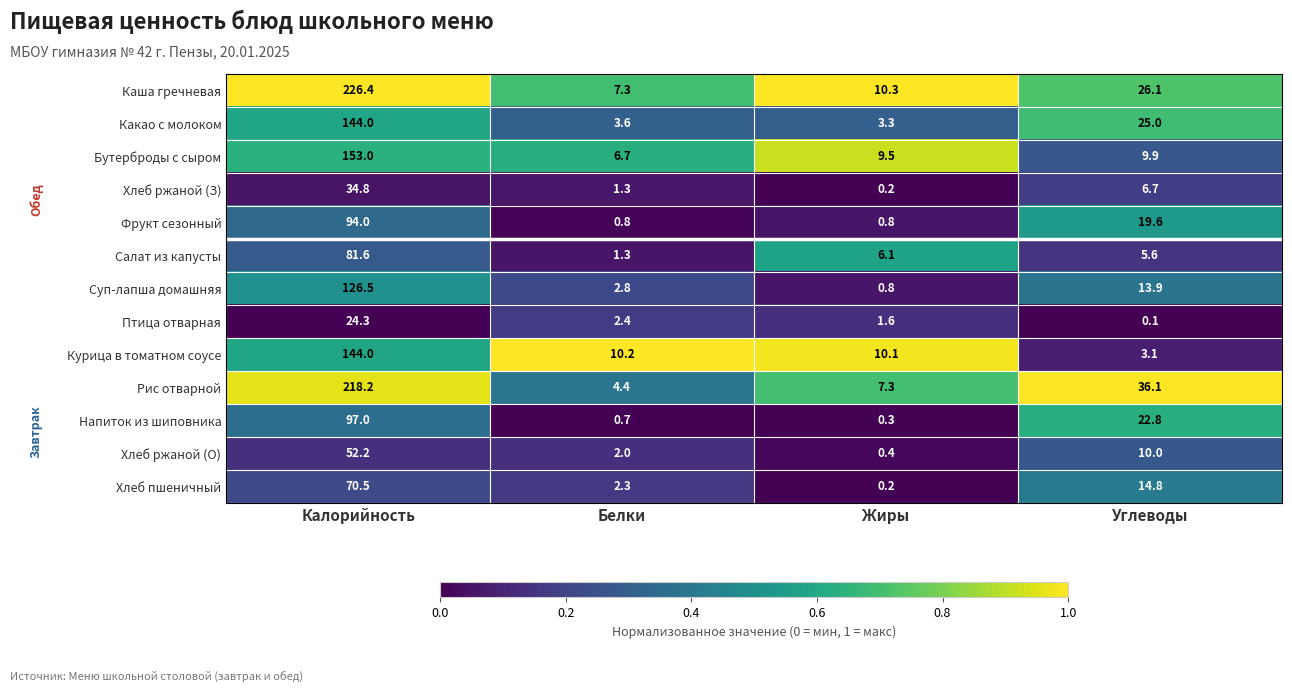

Which series has the largest range (max minus min)?

Каша гречневая